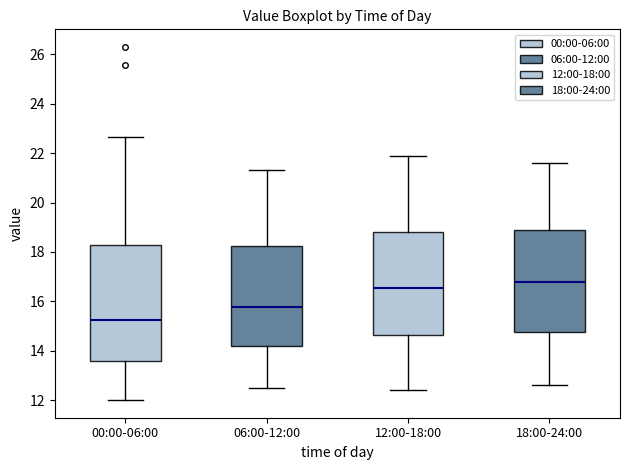

Reading left to right, read every box against the y-axis: the position of its median line, the range the box covers, and the ends of its whiskers. The values are not printed on the chart, so give them approximately, as read against the axis.

00:00-06:00: median 15.2, box 13.6 to 18.2, whiskers 12.0 to 22.6
06:00-12:00: median 15.8, box 14.2 to 18.2, whiskers 12.6 to 21.4
12:00-18:00: median 16.6, box 14.6 to 18.8, whiskers 12.4 to 22.0
18:00-24:00: median 16.8, box 14.8 to 19.0, whiskers 12.6 to 21.6